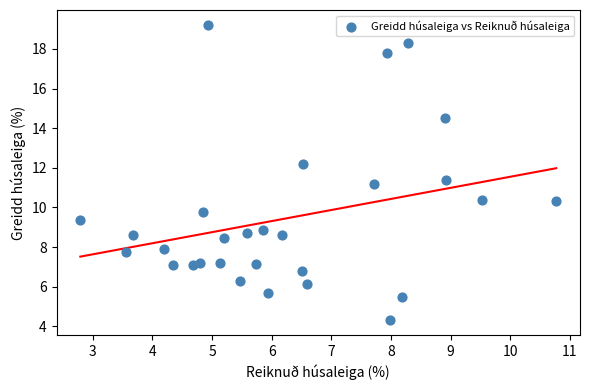

What Y value in the scatter plot is closest to 11?

11.2